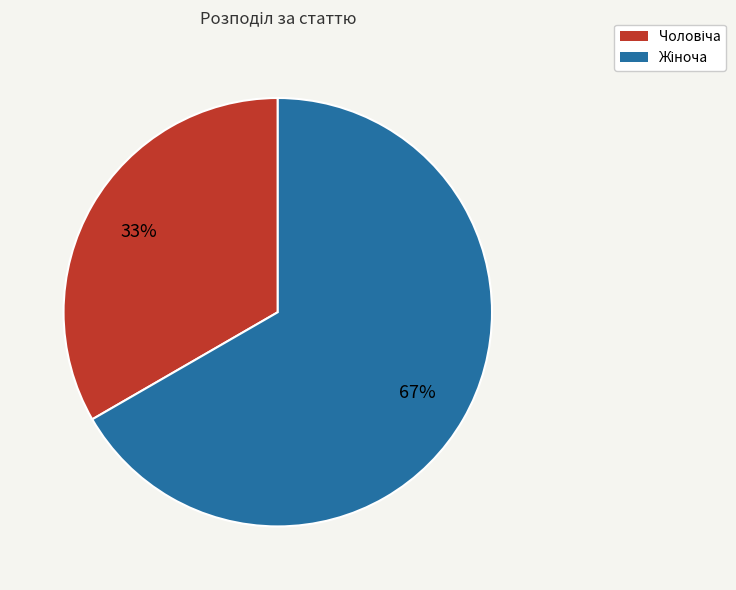

To the nearest percent, what is the average slice percentage?

50%